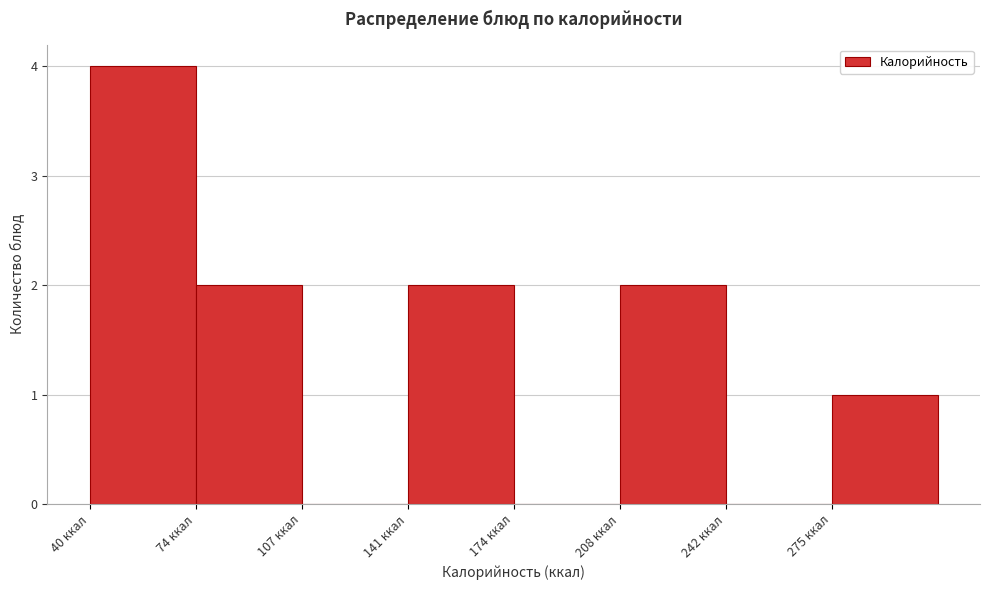

Reading left to right, transcribe this chart: for each bar, give the range it covers on the x-axis and its height. Neither the bar edges nor the heights are printed on the chart, so give them approximately, as read against the axes.

40 to 75: 4
75 to 105: 2
105 to 140: 0
140 to 175: 2
175 to 210: 0
210 to 240: 2
240 to 275: 0
275 to 310: 1